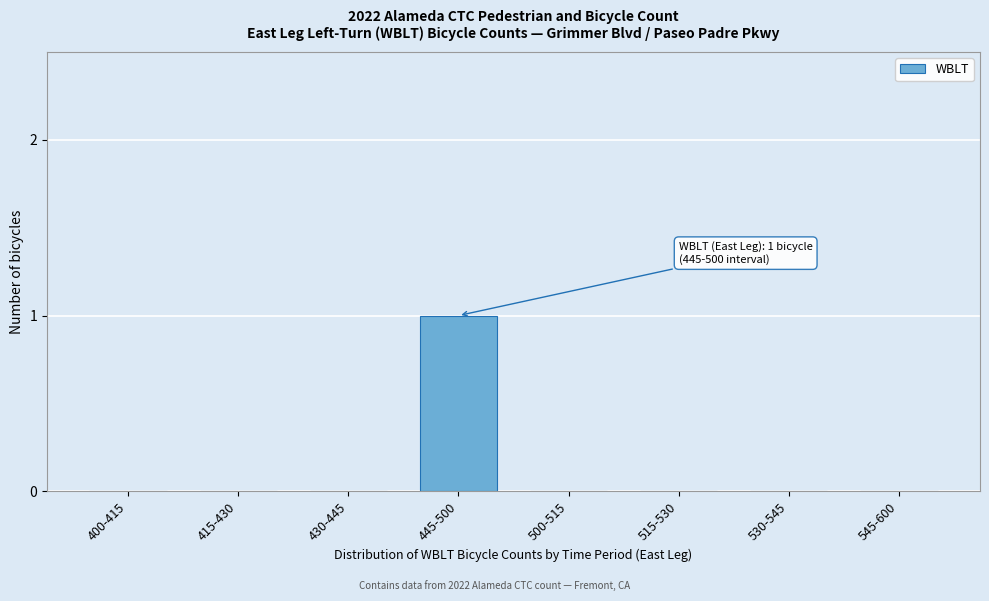

Reading right to left, transcribe all the data shown in this chart.

545-600=0	530-545=0	515-530=0	500-515=0	445-500=1	430-445=0	415-430=0	400-415=0